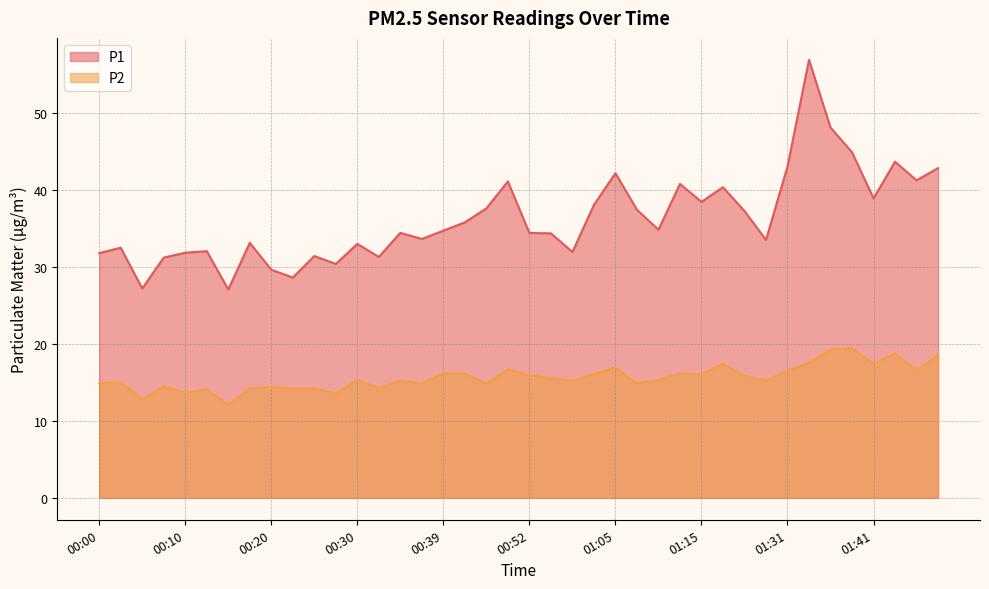

How many interior local peaks does the P1 series have?

12